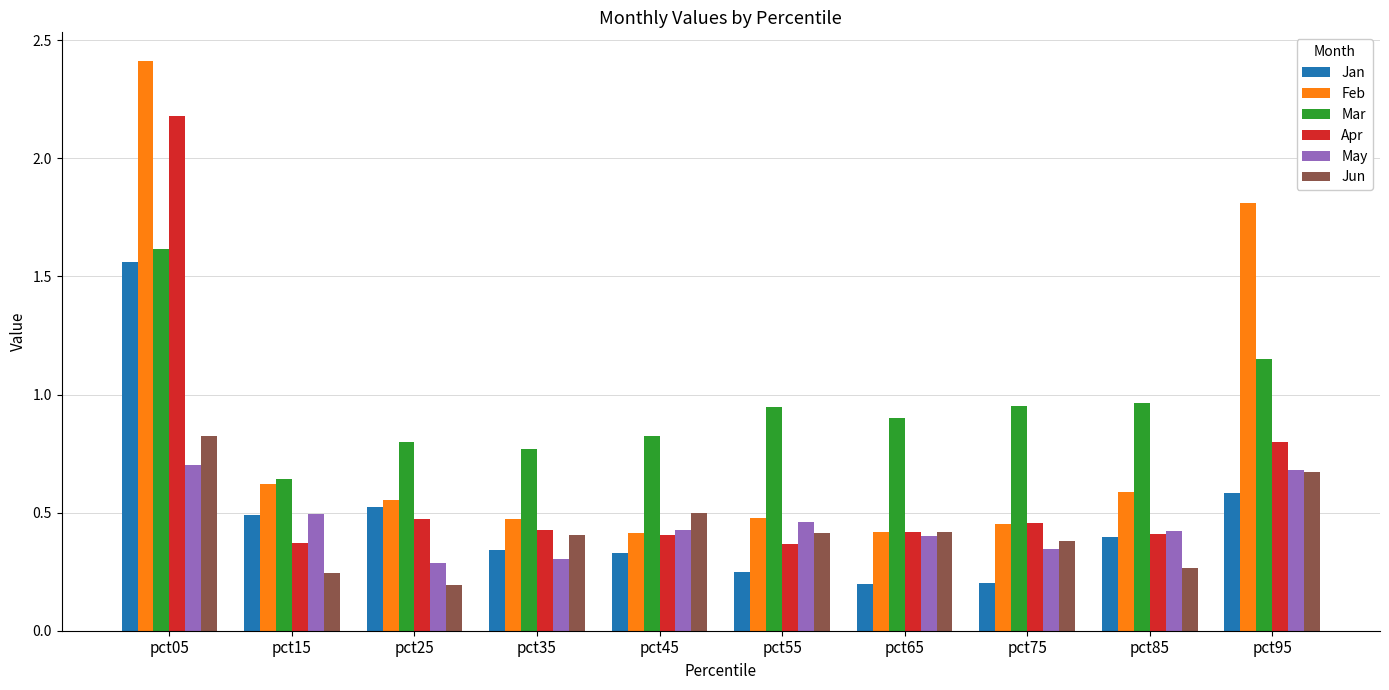

True or false: Jan has a value of 0.7 at pct15.

False